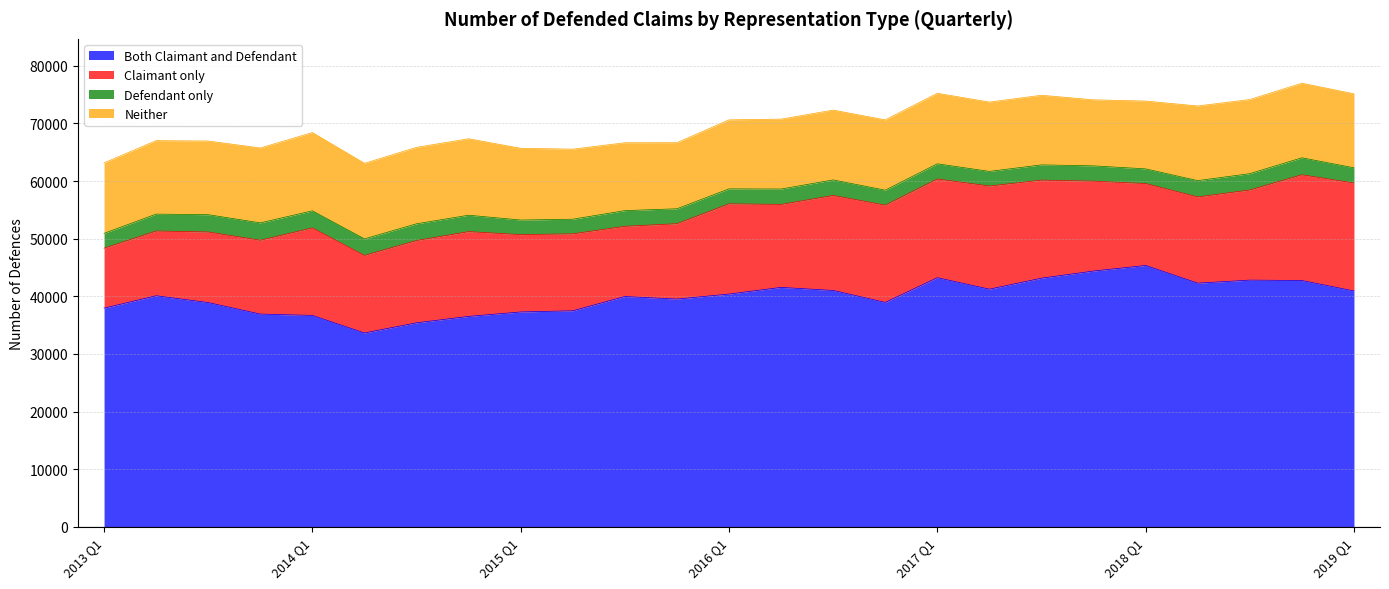

True or false: Both Claimant and Defendant and Claimant only cross at least once.

False